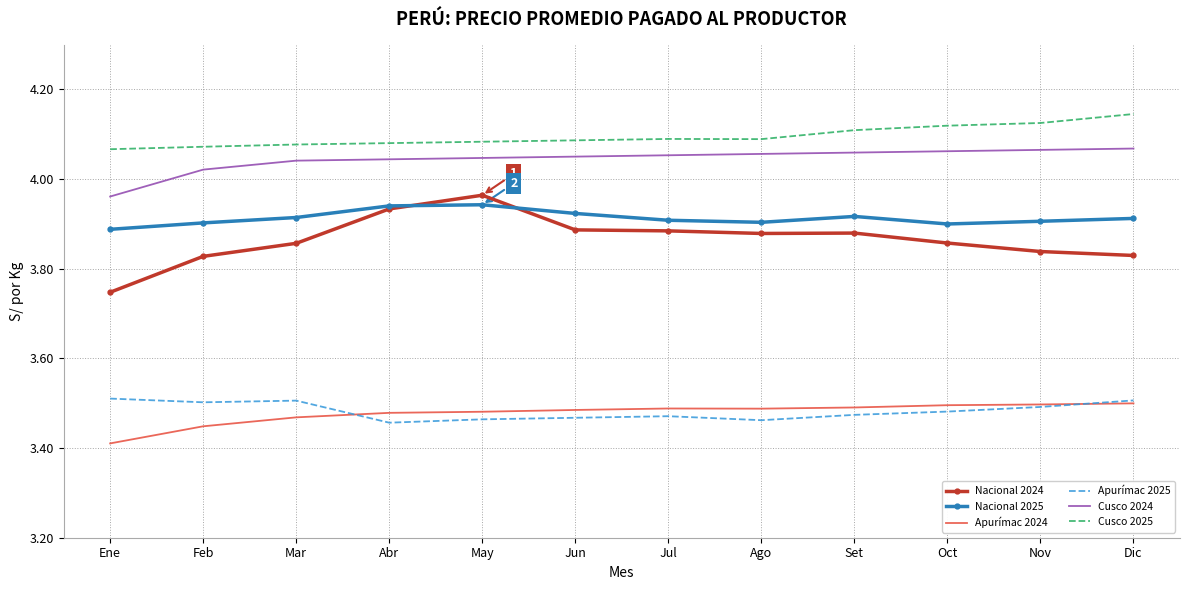

What position from the left is Feb?

2